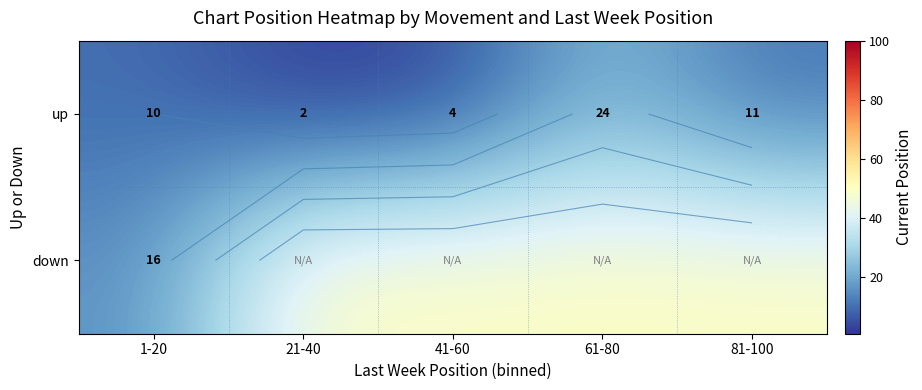

At how many categories does at least one series exceed 12?

5